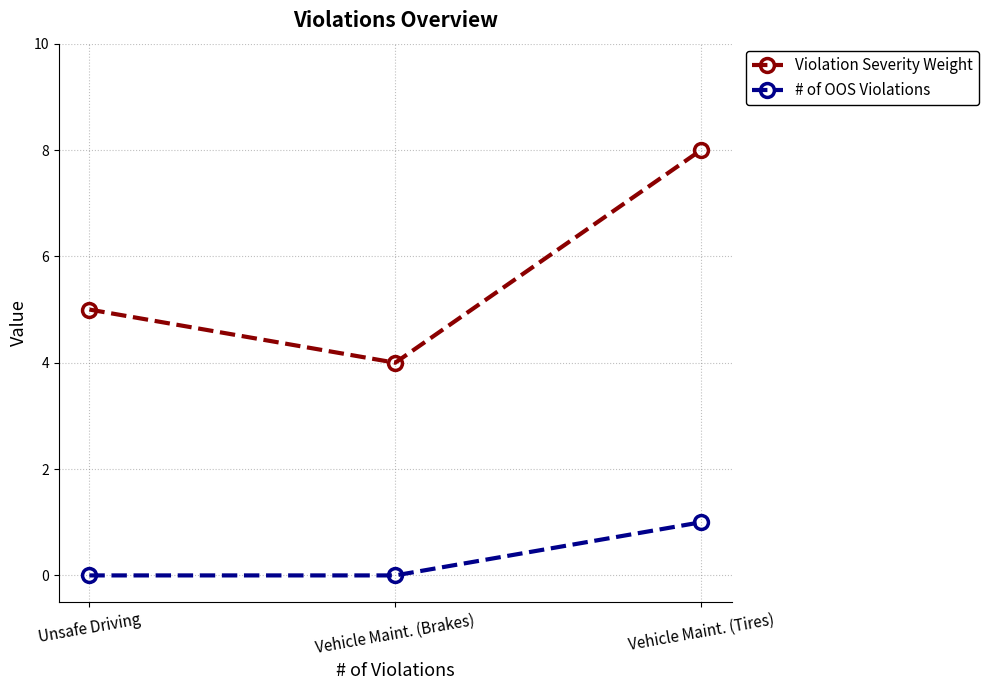

Where is Violation Severity Weight nearest to the value 6?

Unsafe Driving